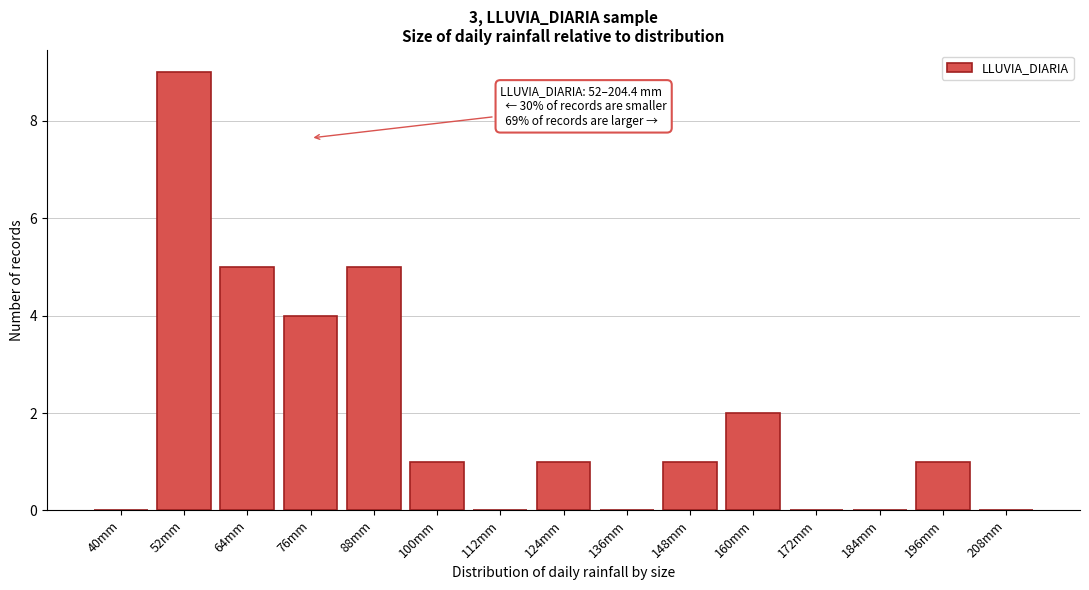

Reading left to right, extract all data points from this chart.

40mm=0	52mm=9	64mm=5	76mm=4	88mm=5	100mm=1	112mm=0	124mm=1	136mm=0	148mm=1	160mm=2	172mm=0	184mm=0	196mm=1	208mm=0